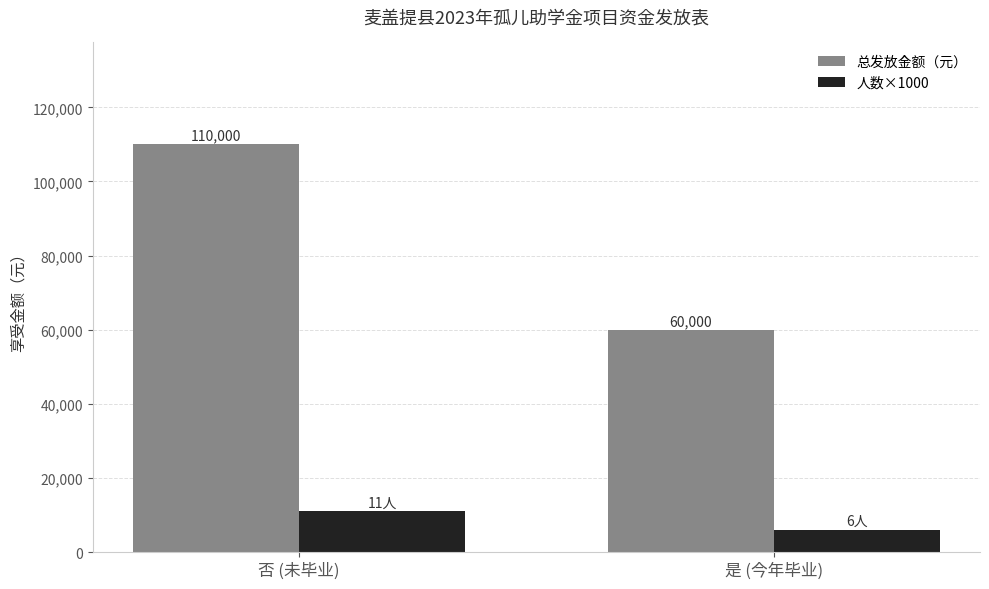

Which series changed the most between 否 (未毕业) and 是 (今年毕业)?

总发放金额（元）